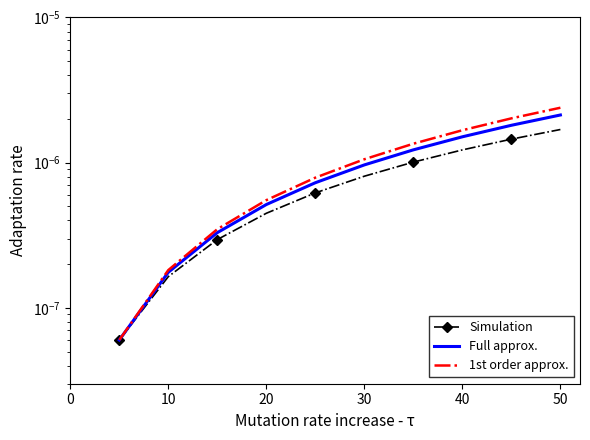

The 1st order approx. series shows 0.0 at 30. True or false?

True